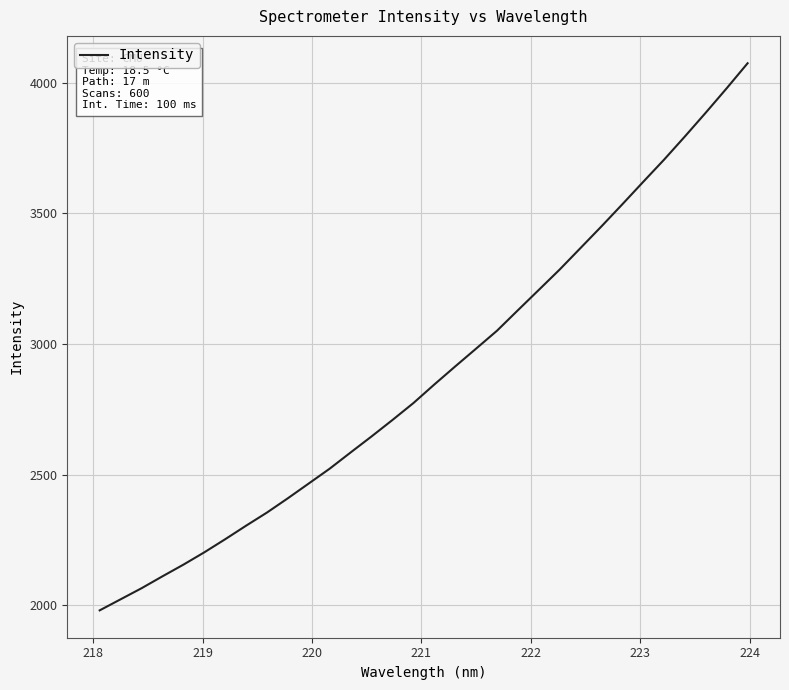

What is the difference between the maximum and minimum values?

2094.6